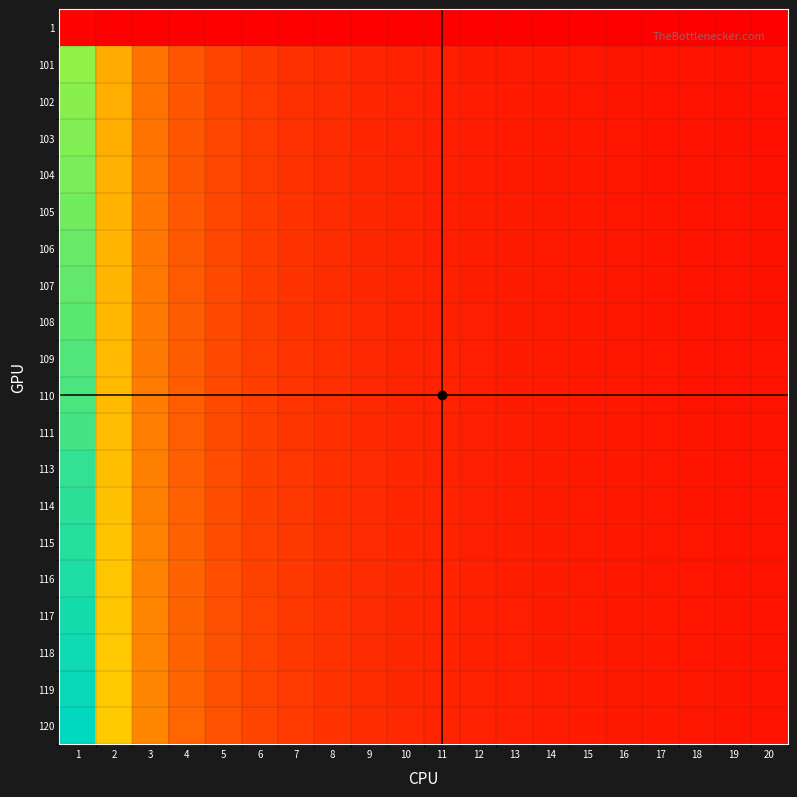

At which category is the sum across all series the highest?

1